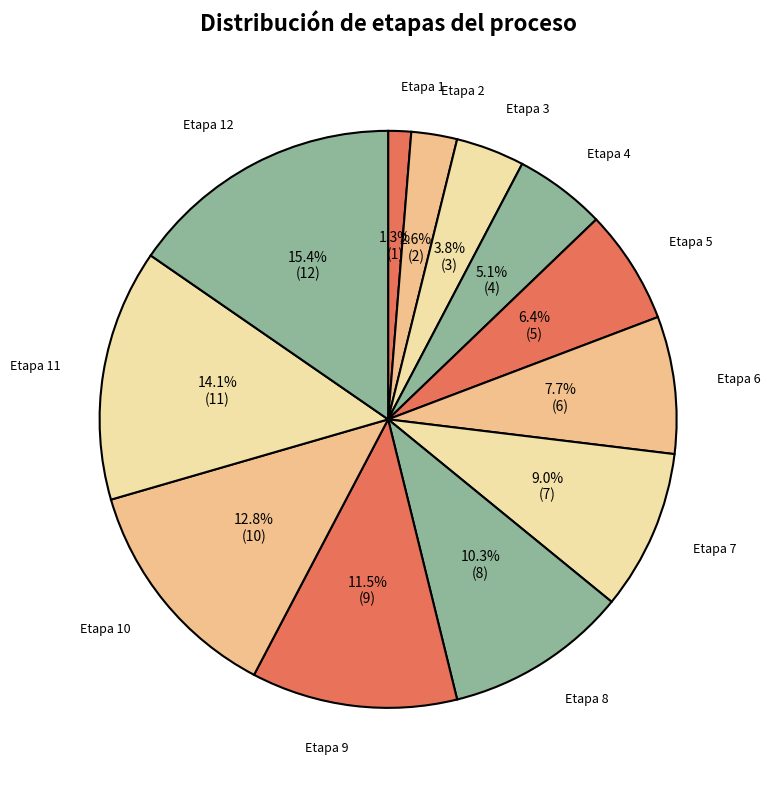

To the nearest percent, what percentage of the pie is Etapa 5?

6%